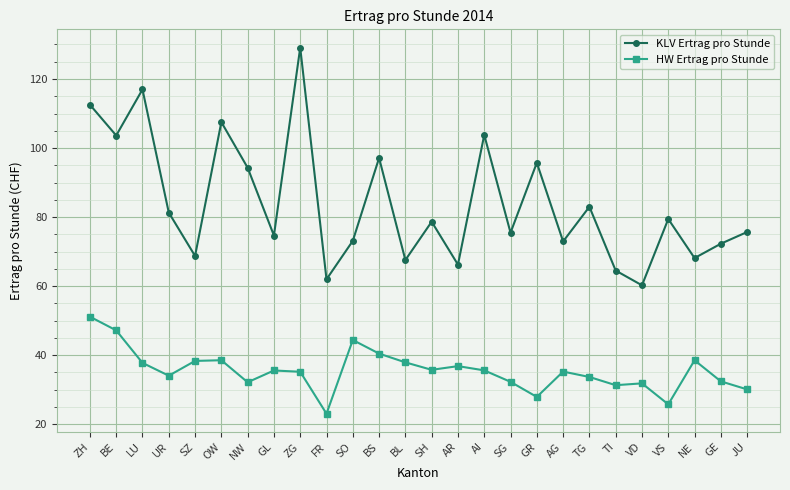

What is the total value across all series at TI?

95.8